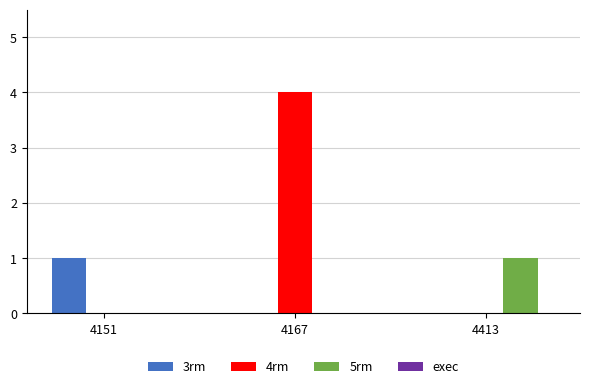

At which label does 4rm reach its peak?

4167